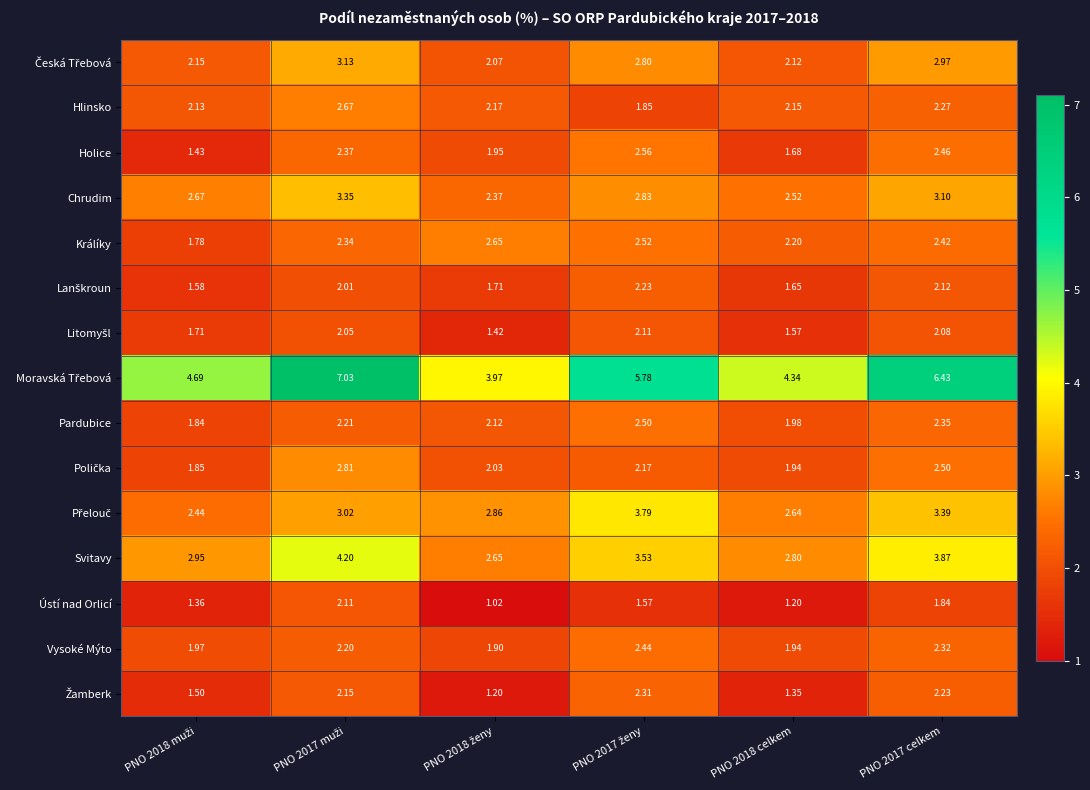

How many values in the Hlinsko series exceed 2?

5